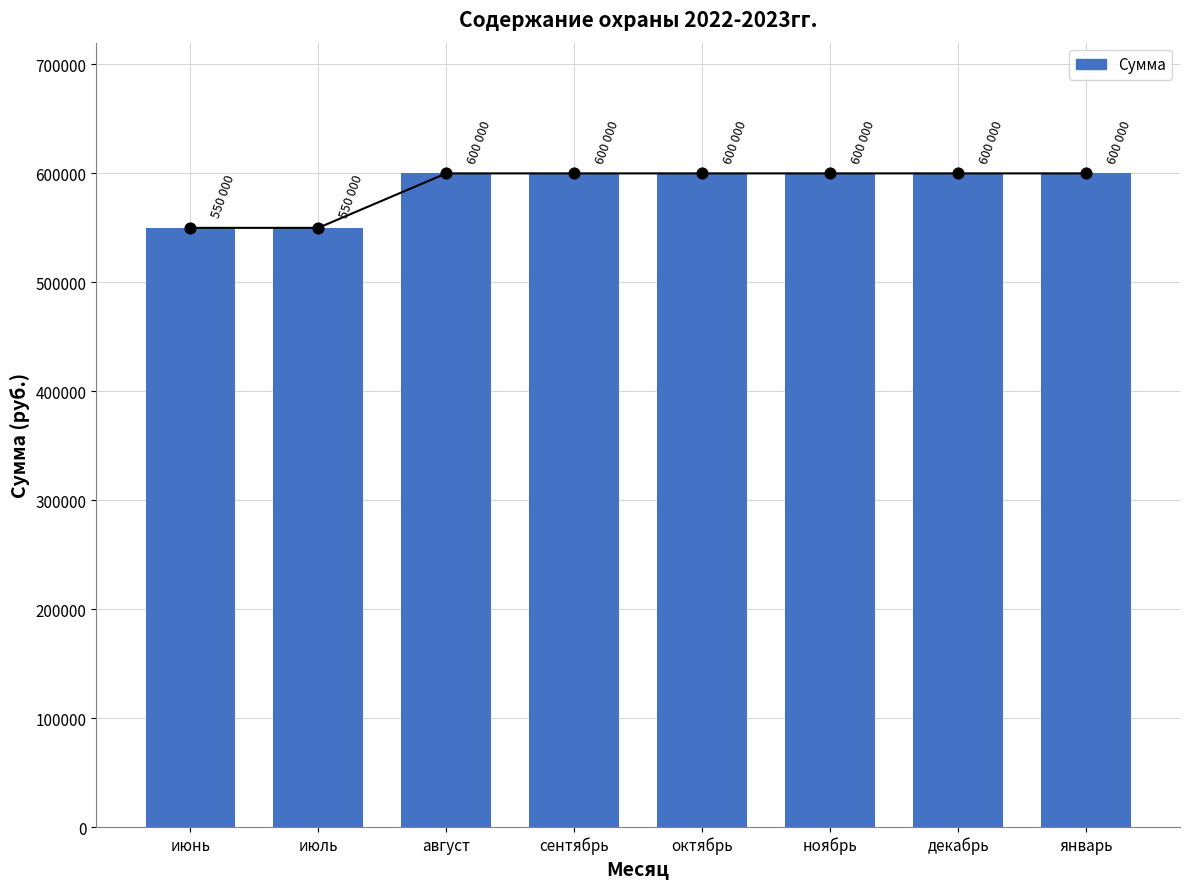

Which has a higher value, октябрь or июль?

октябрь